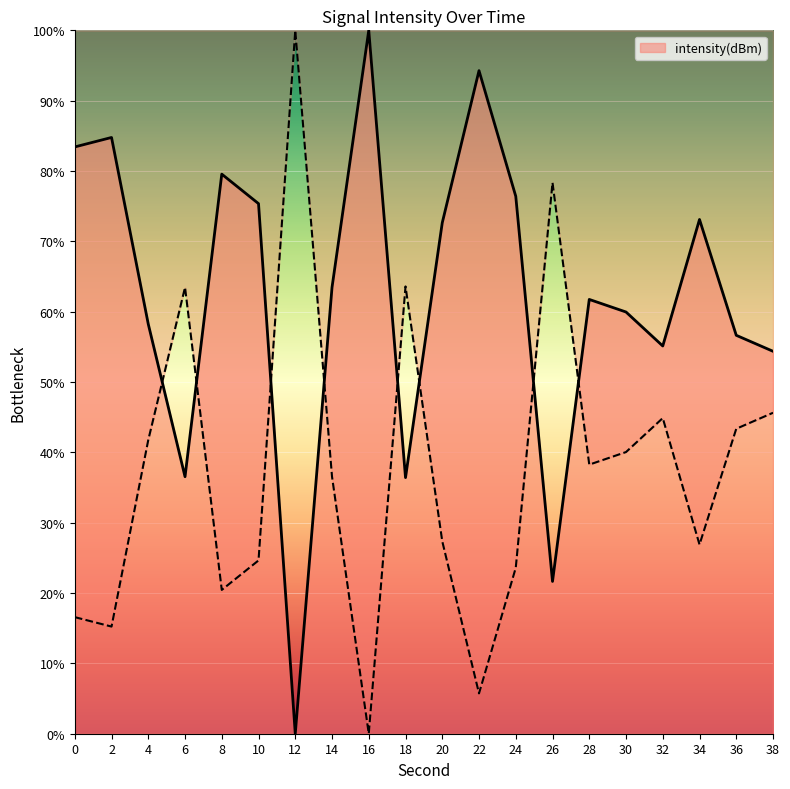

Which has a higher value, 8 or 18?

8